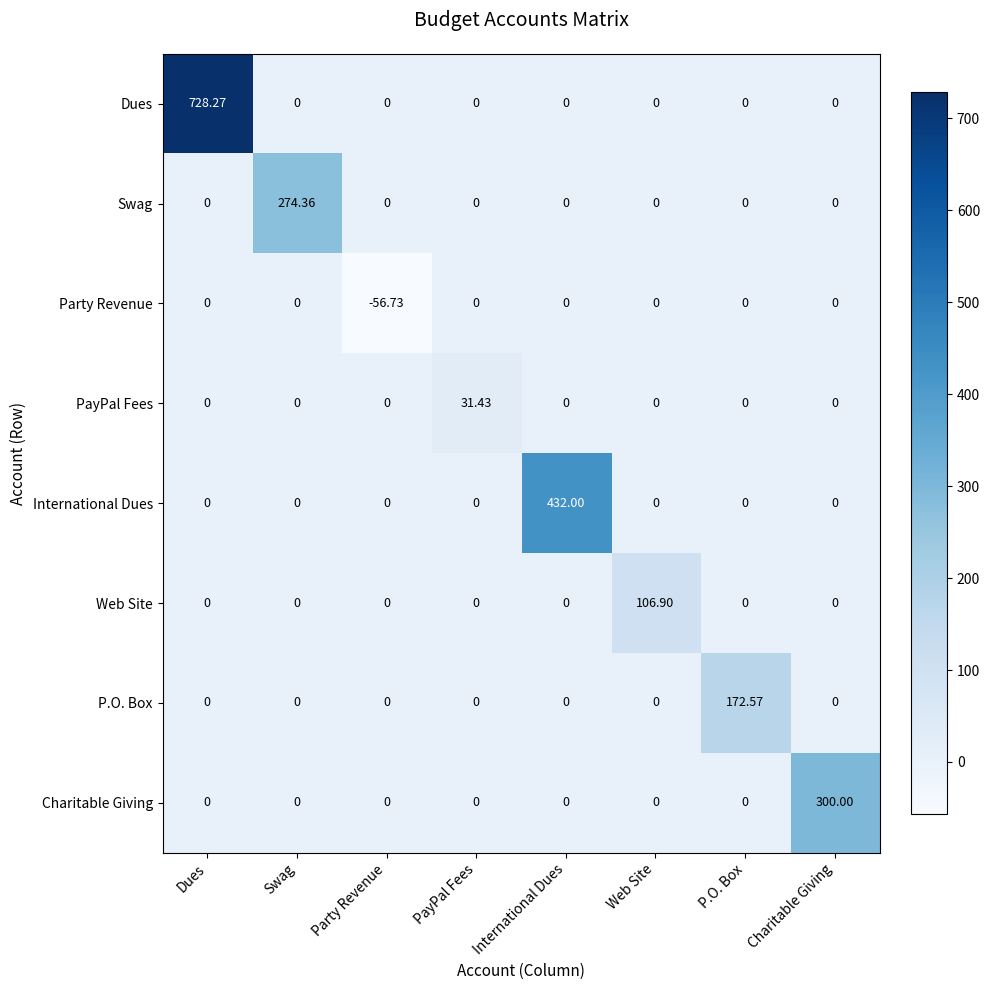

At which category does the chart reach its peak across all series?

Dues